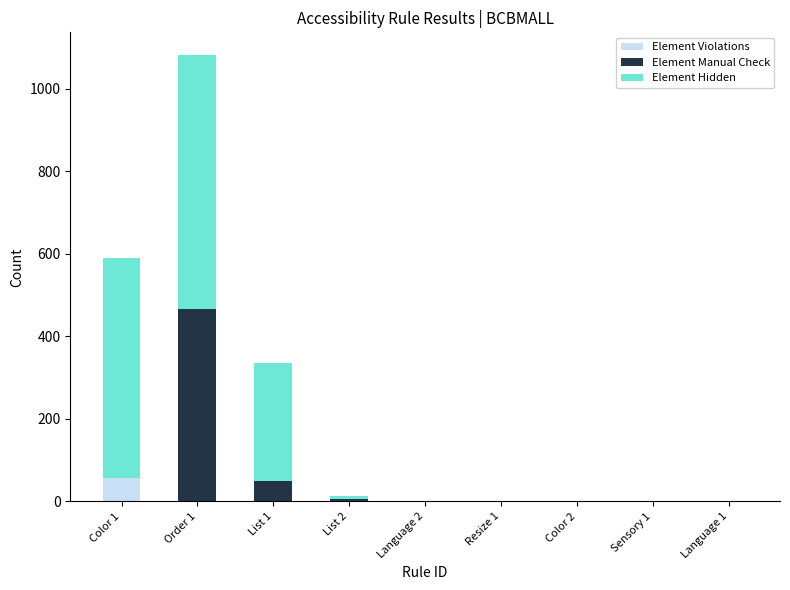

What is the maximum value for Element Violations?

57